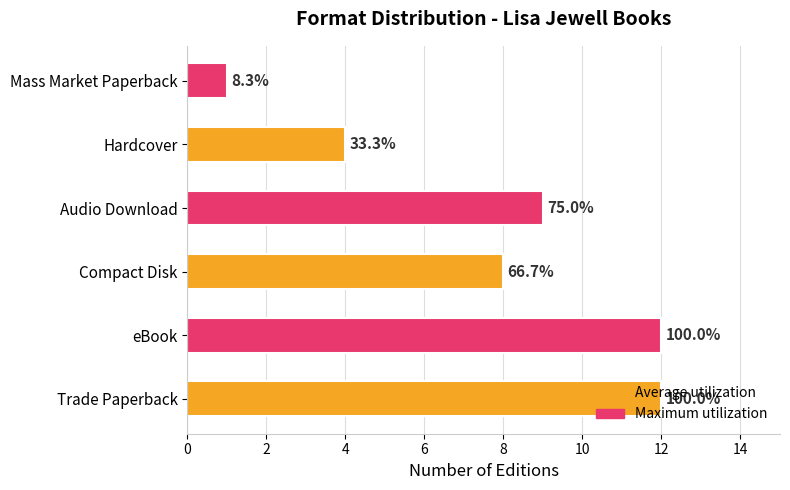

Count the number of categories in the chart.

6